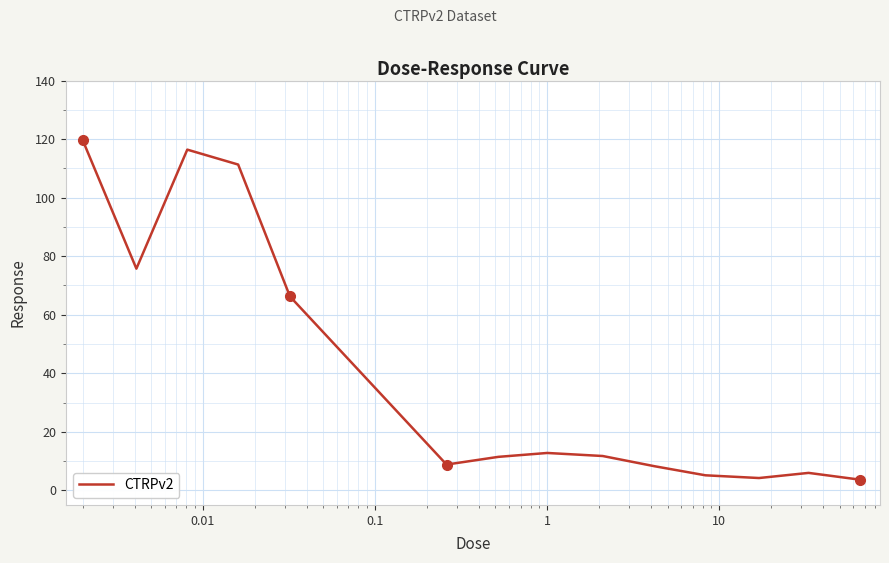

What is the difference between the maximum and minimum values?

116.0